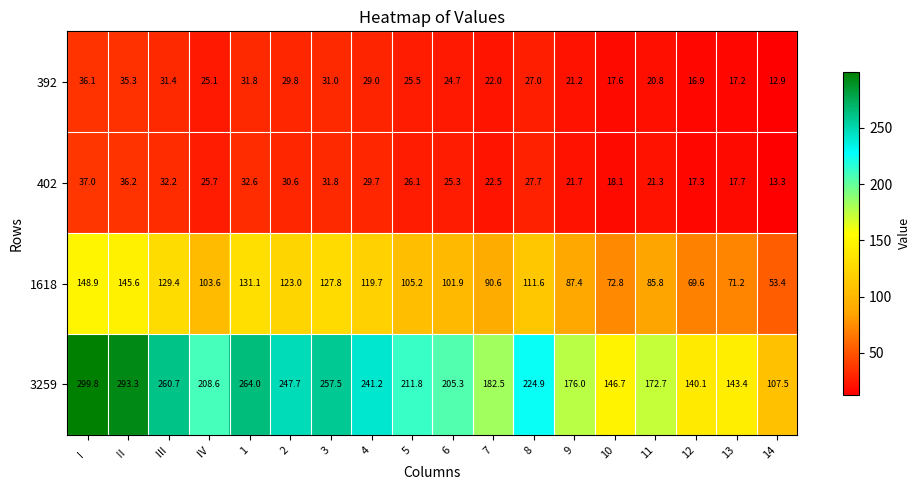

What is the spread (max minus min) of values at 14?

94.6